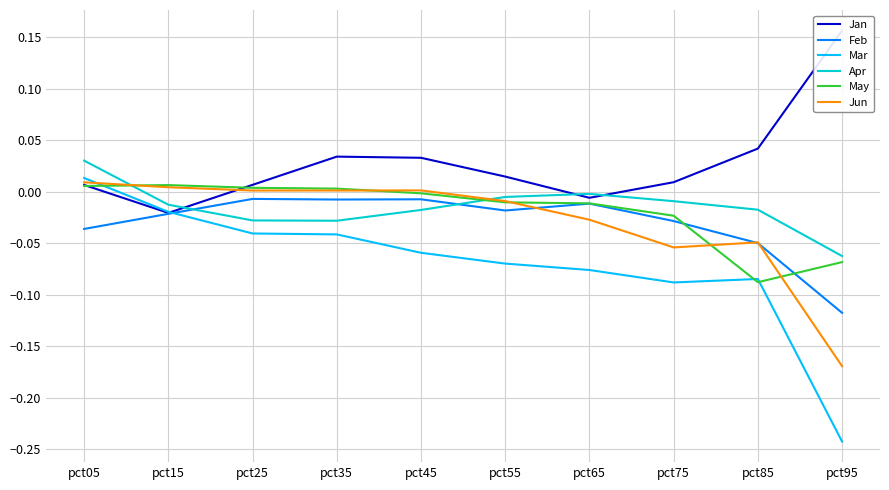

True or false: Feb and Mar intersect in this chart.

True